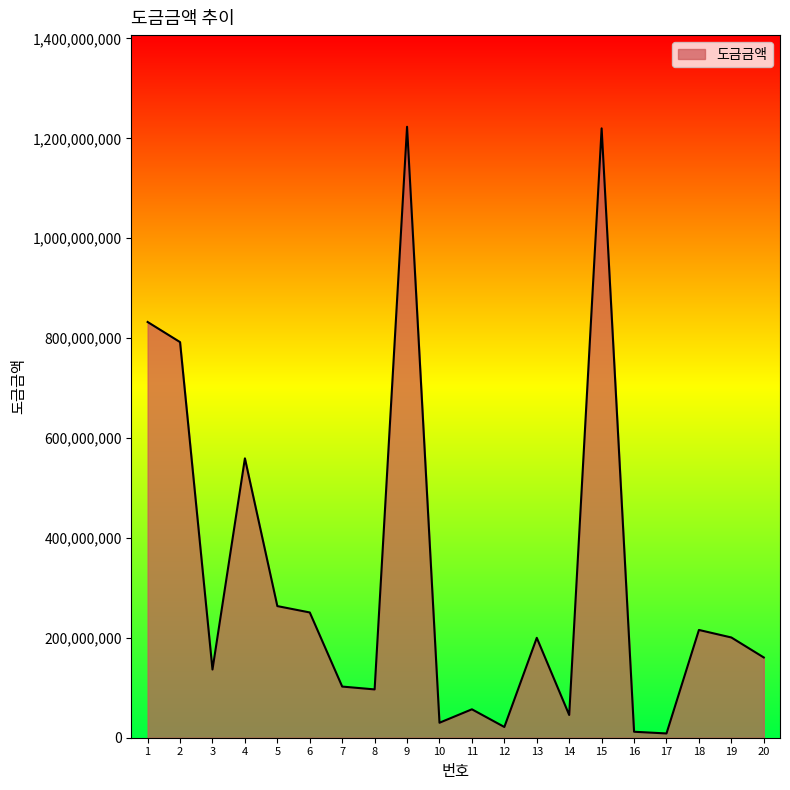

What is the greatest value displayed?

1223200000